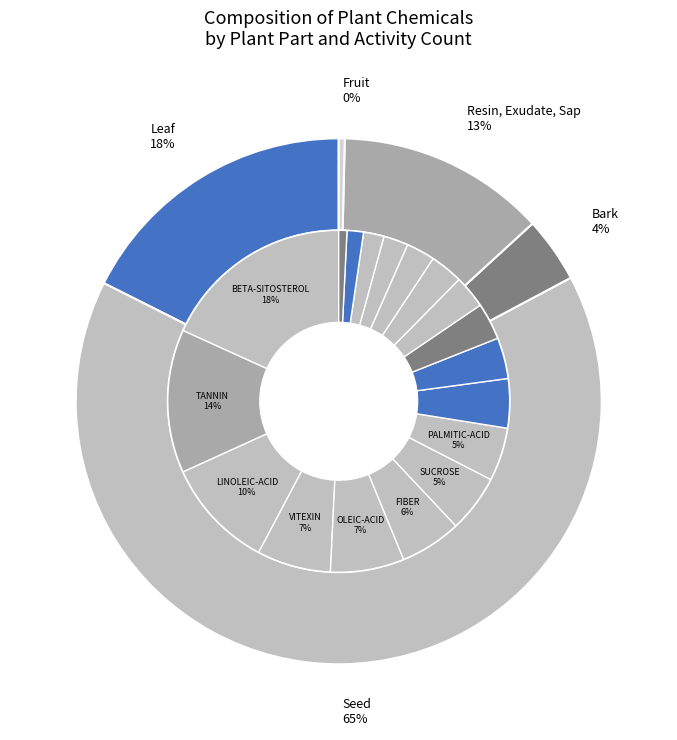

Does any single category account for the majority?

No